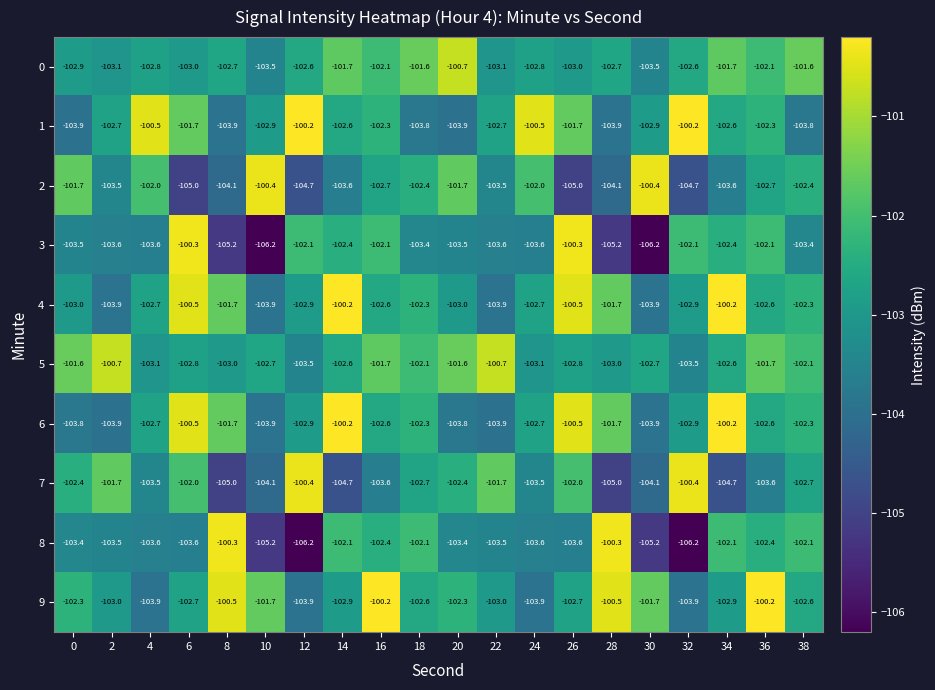

True or false: 6 has a value of -57.1 at 16.

False